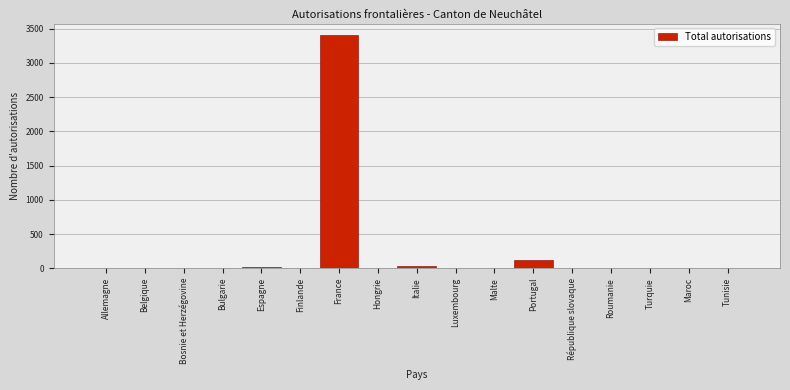

The value at France is 5776. True or false?

False